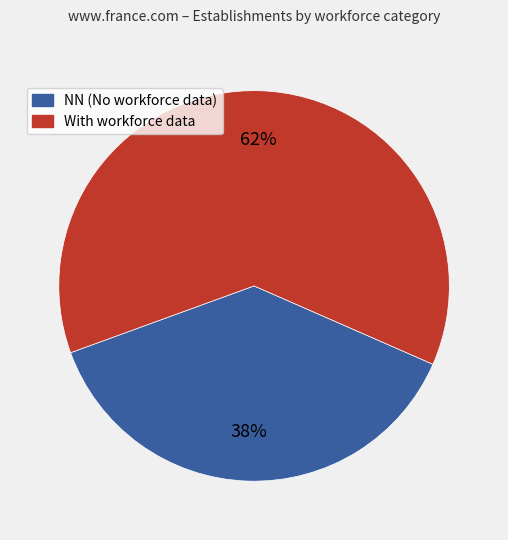

Is there any slice that represents more than half of the pie?

Yes